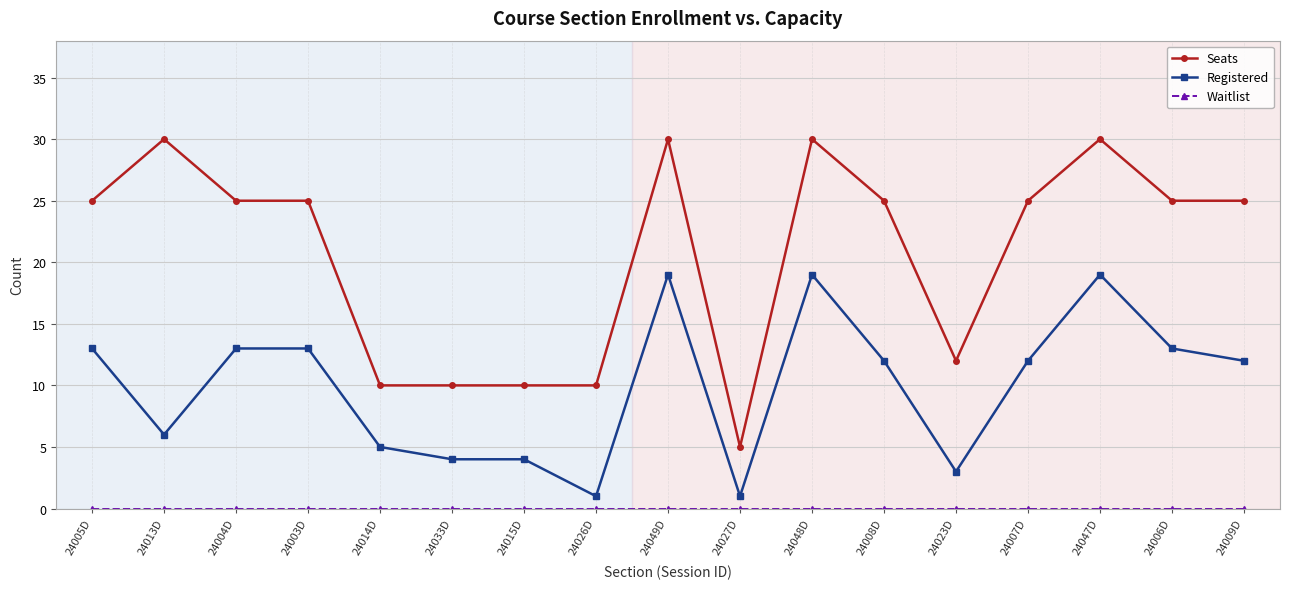

What is the total value across all series at 24013D?

36